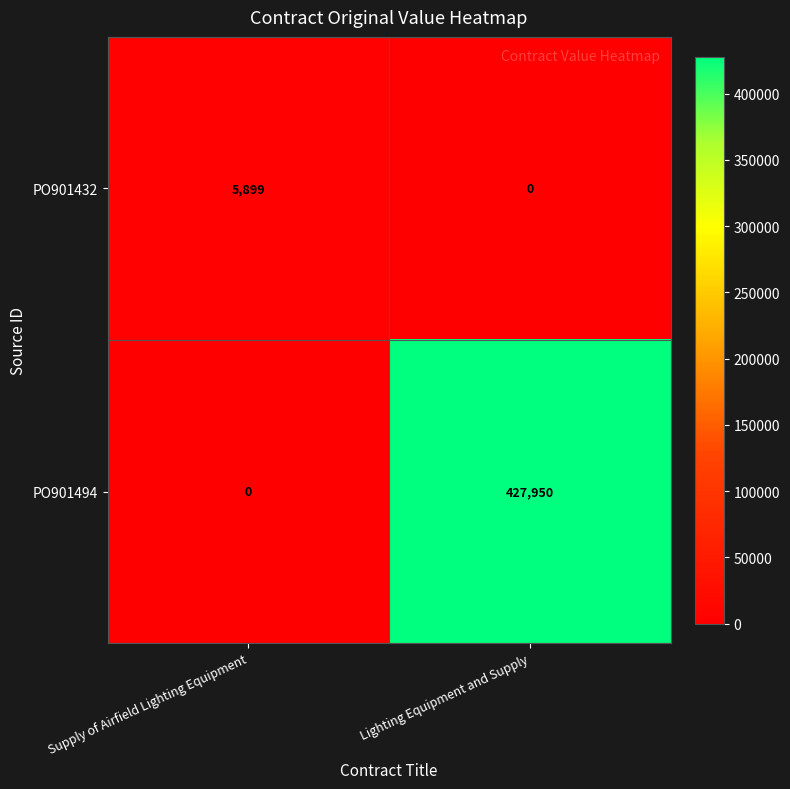

What is the greatest value displayed?

427950